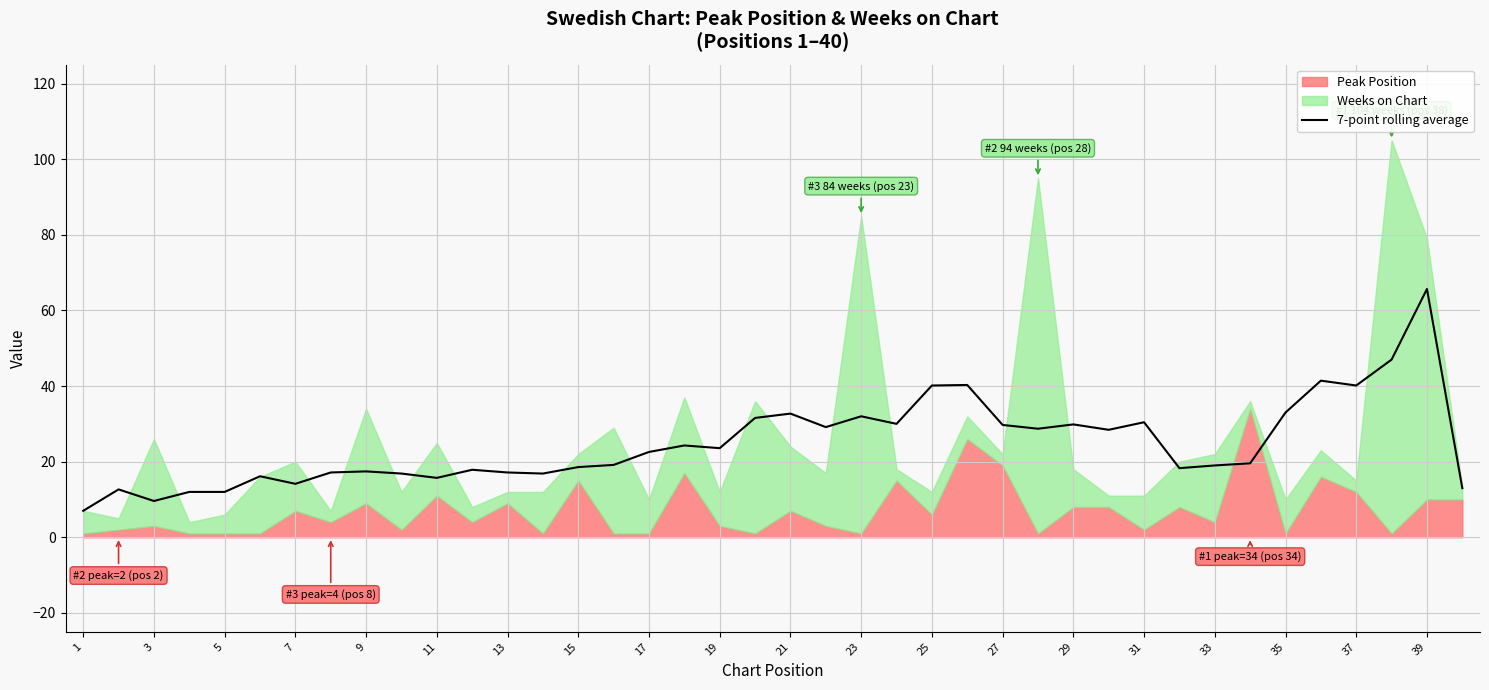

What is the lowest value of the 7-point rolling average series?

7.0